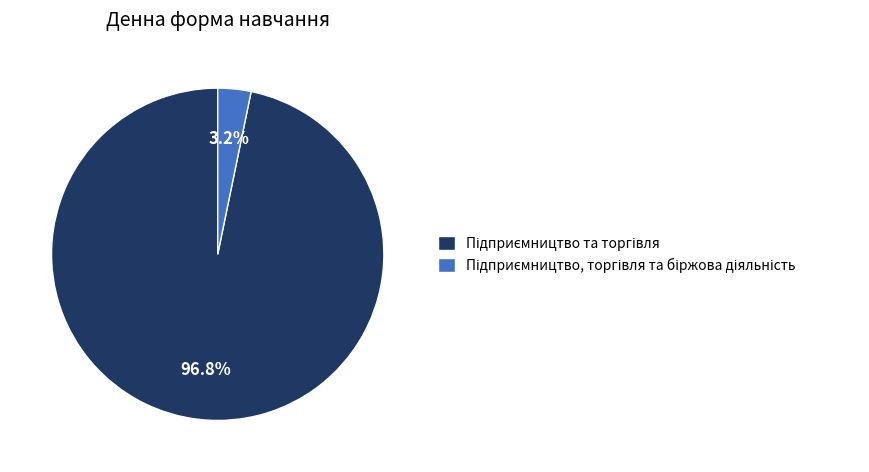

Is there a majority slice in this chart?

Yes